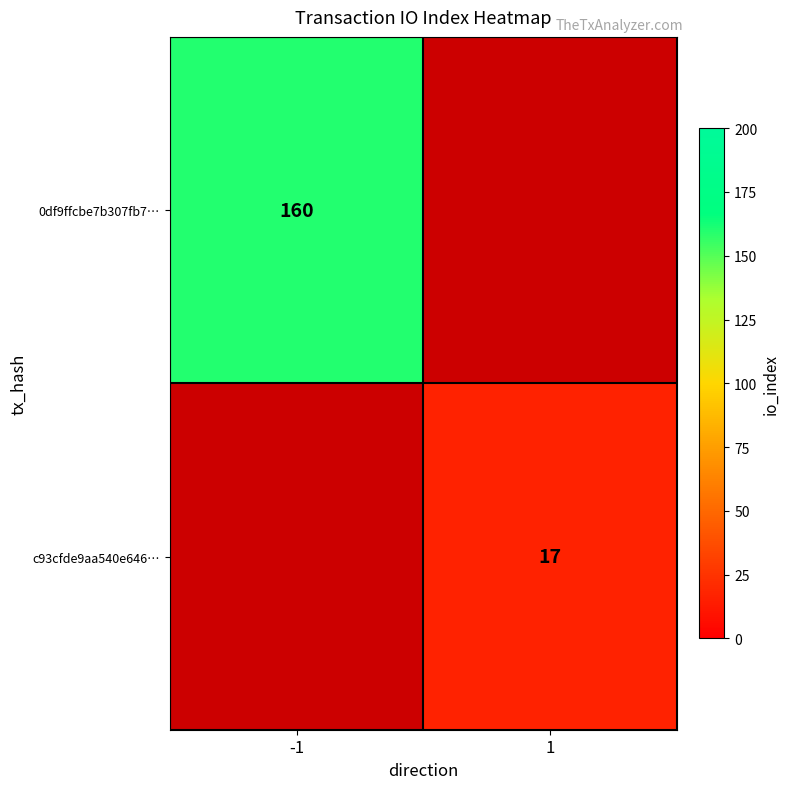

The 0df9ffcbe7b307fb7… series shows 262 at -1. True or false?

False